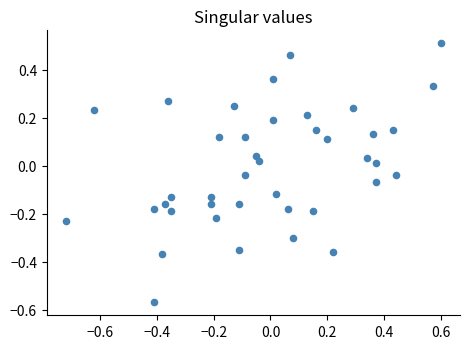

What is the range of X values (max minus min)?

1.3